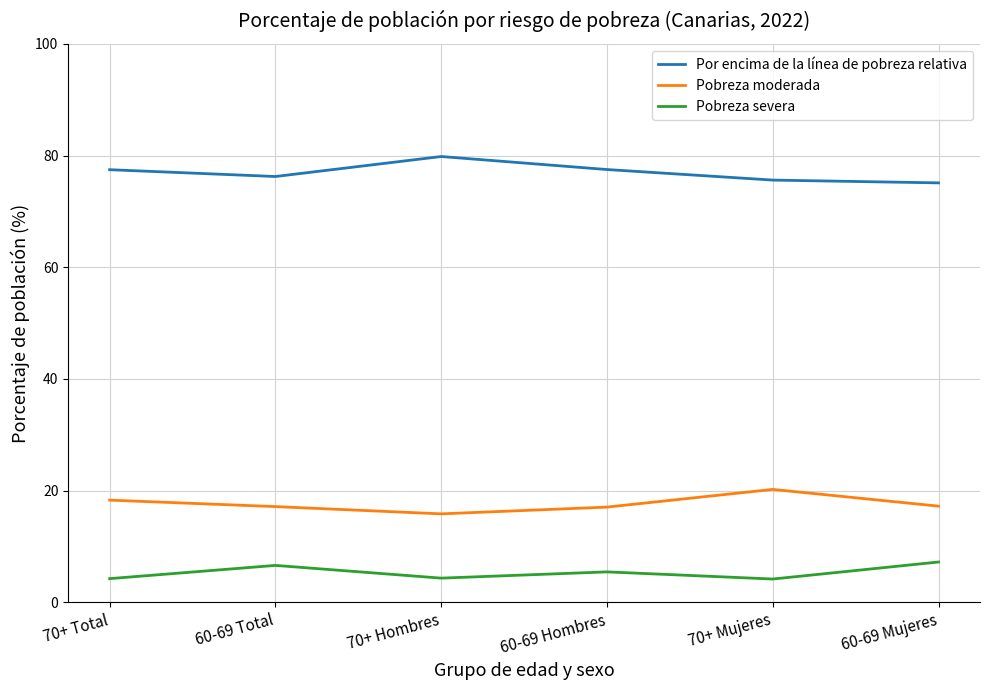

What position from the right is 60-69 Total?

5